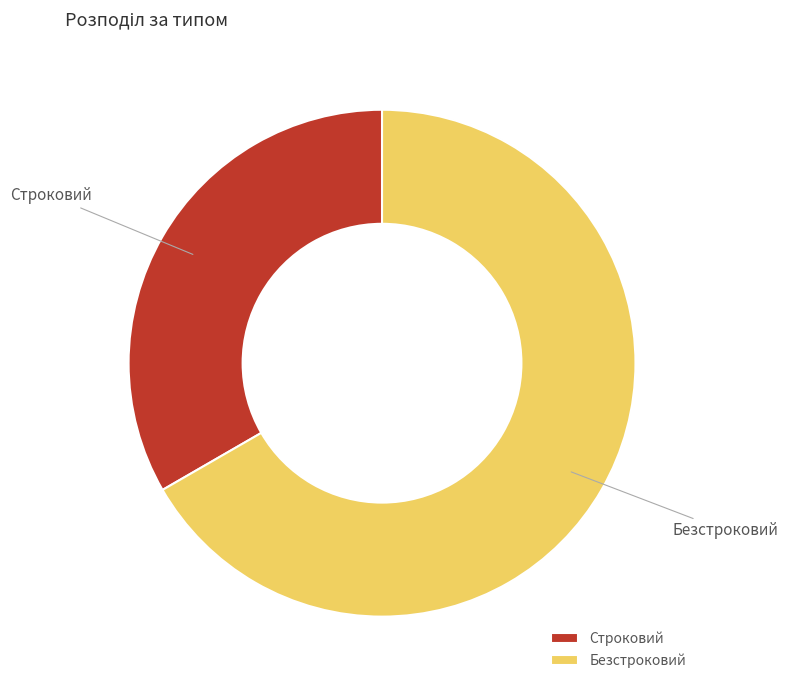

Which category has the smallest portion of the pie?

Строковий